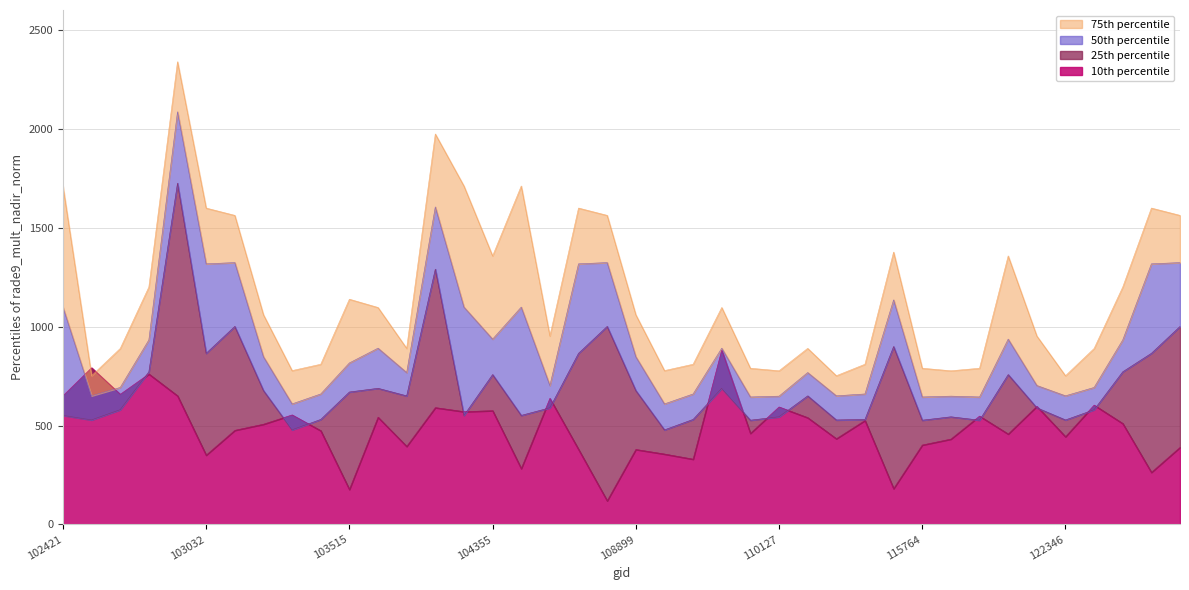

What value does the 25th percentile series have at 110127?

544.0